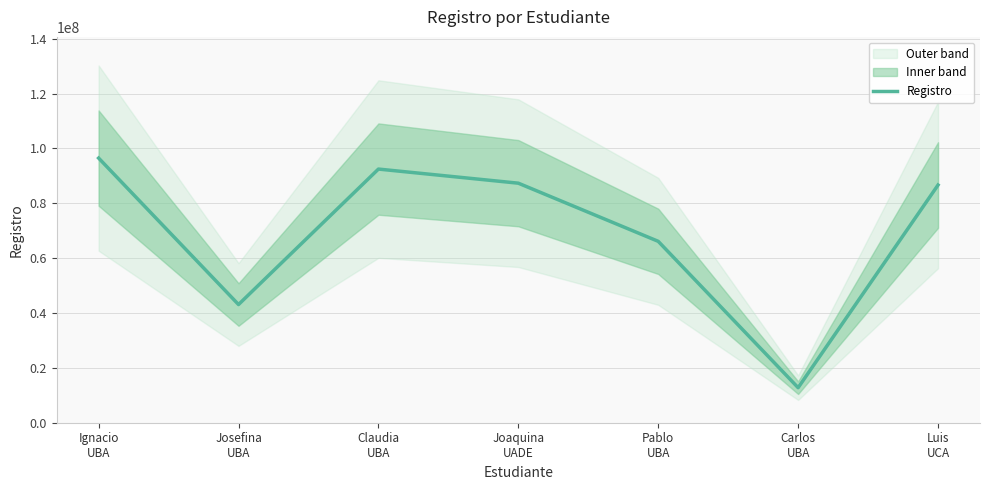

What is the greatest value displayed?

96481930